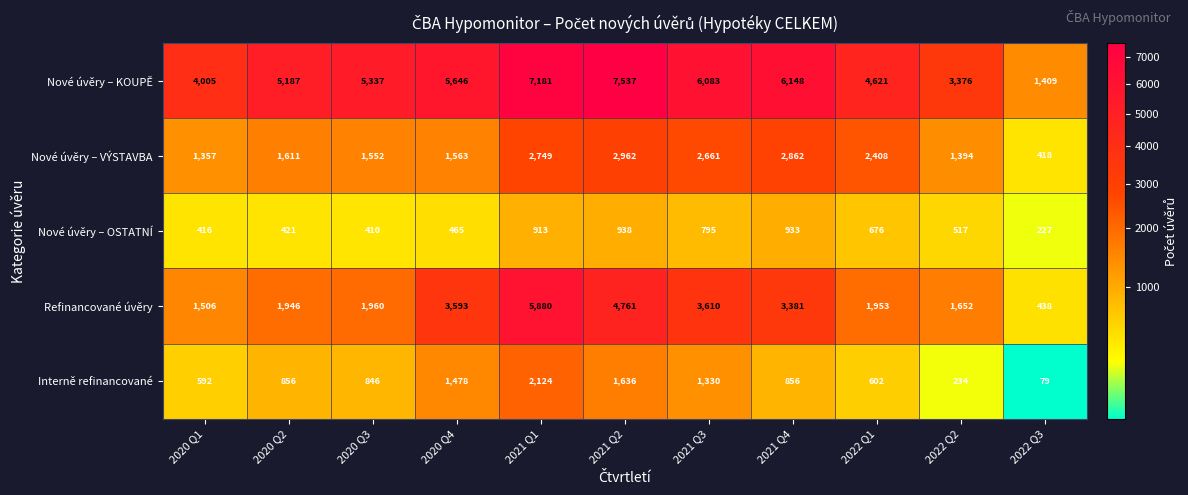

At which category is the sum across all series the highest?

2021 Q1